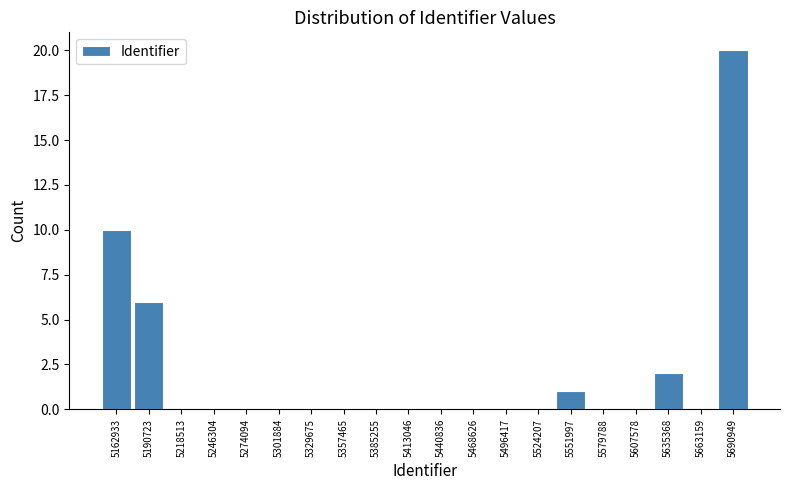

Reading left to right, extract all data points from this chart.

5162933=10	5190723=6	5218513=0	5246304=0	5274094=0	5301884=0	5329675=0	5357465=0	5385255=0	5413046=0	5440836=0	5468626=0	5496417=0	5524207=0	5551997=1	5579788=0	5607578=0	5635368=2	5663159=0	5690949=20